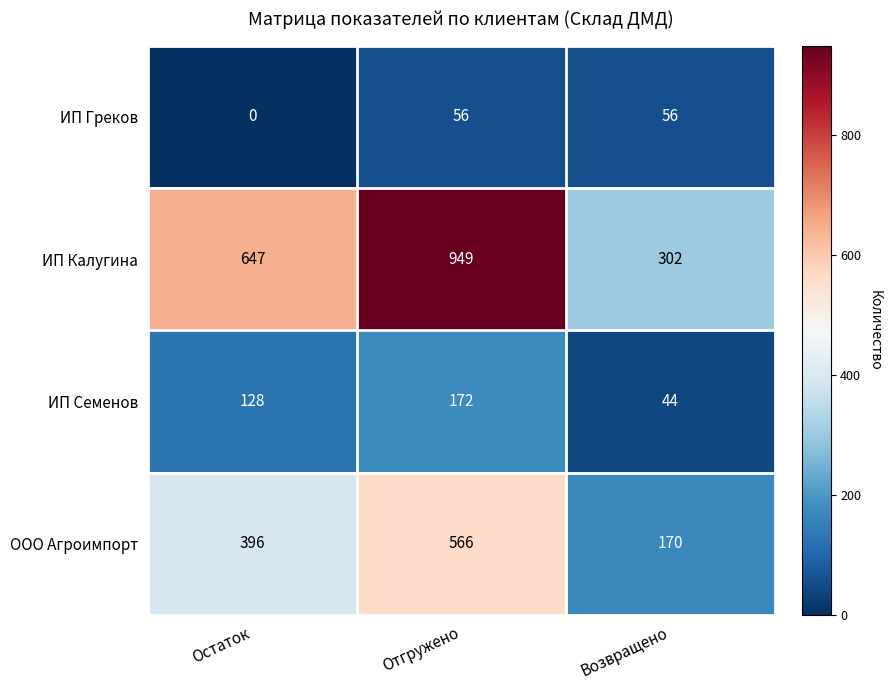

What is the difference between the maximum and minimum values in the ООО Агроимпорт series?

396